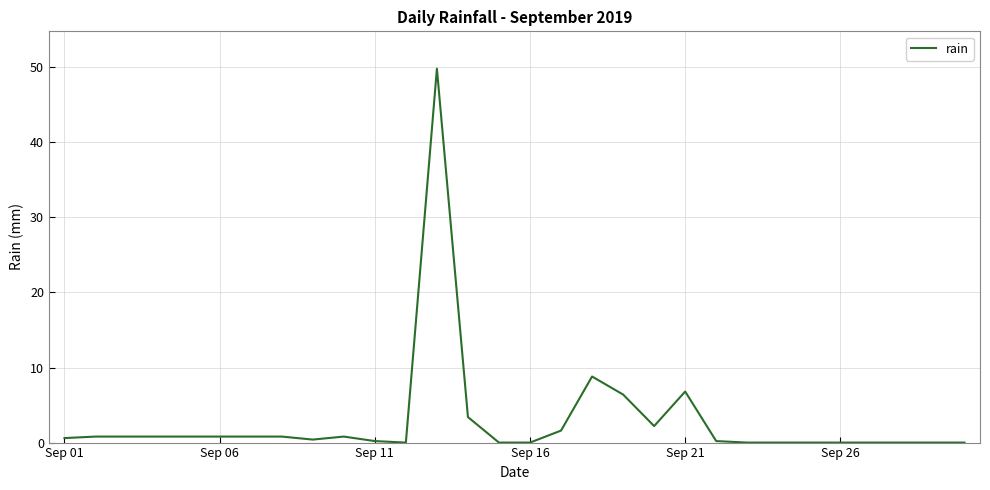

What is the difference between the maximum and minimum values?

49.8